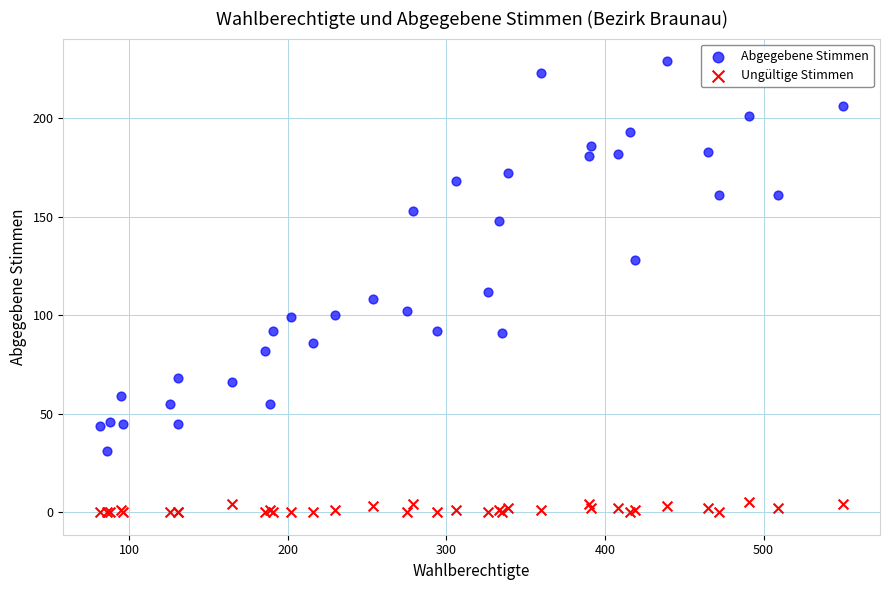

Which series reaches the maximum Y coordinate?

Abgegebene Stimmen